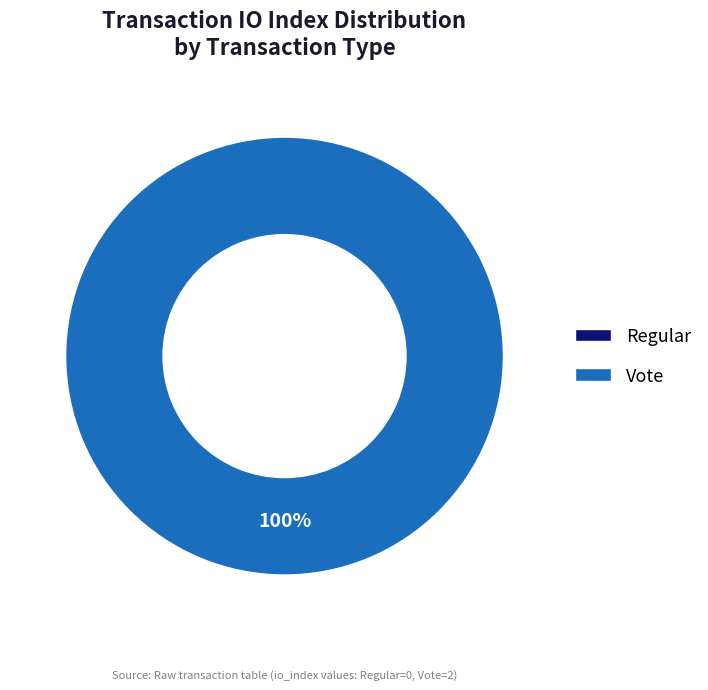

To the nearest percent, what is the difference between the largest and smallest slice percentages?

100%